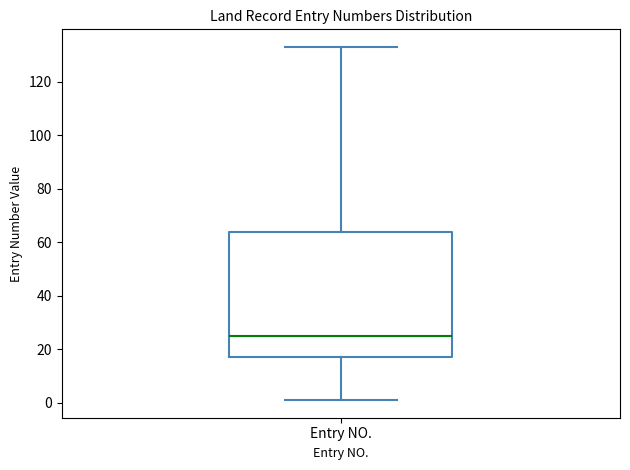

Transcribe this box plot: give where the median line is, the range the box spans, and where the two whiskers end, as read against the y-axis. The values are not printed on the chart, so give them approximately, as read against the axis.

median 26, box 18 to 64, whiskers 2 to 134